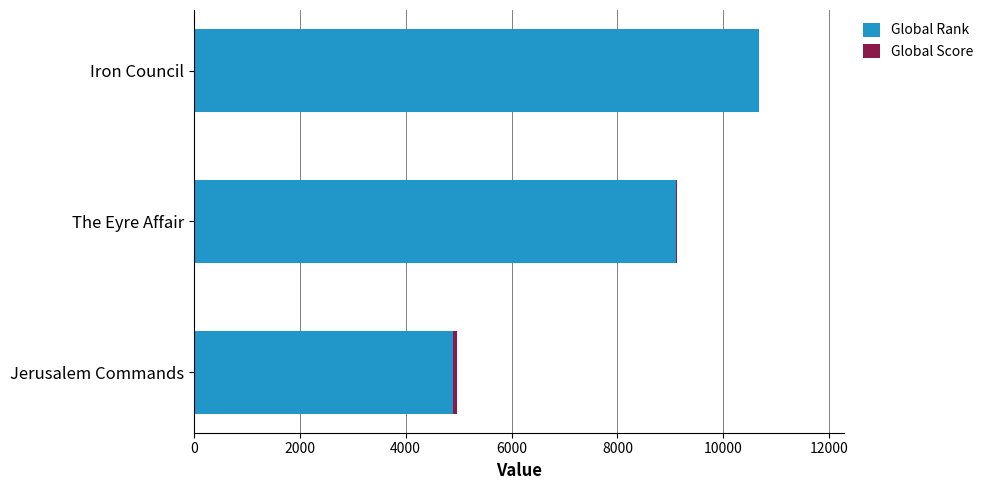

Where is Global Rank nearest to the value 7779?

The Eyre Affair